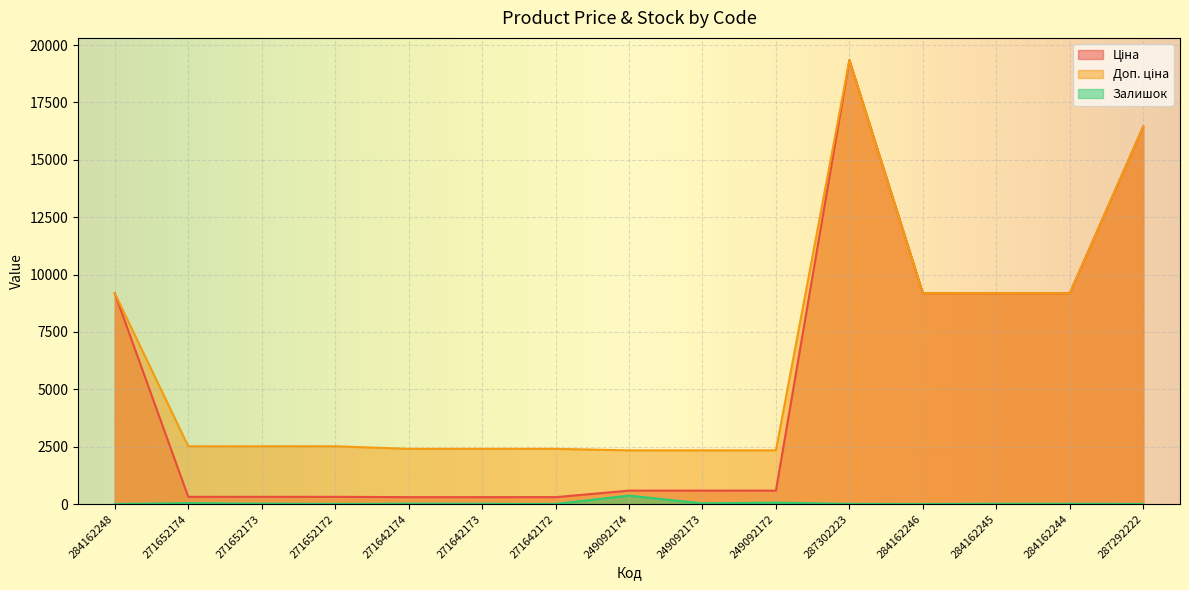

What is the difference between the Залишок values at 284162248 and 284162244?

9.0